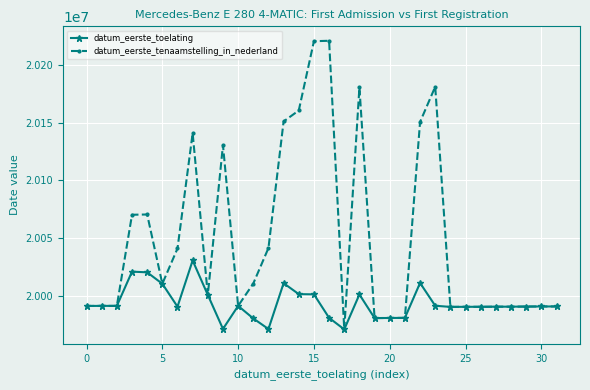

How many values in the datum_eerste_toelating series are below 19990511?

16